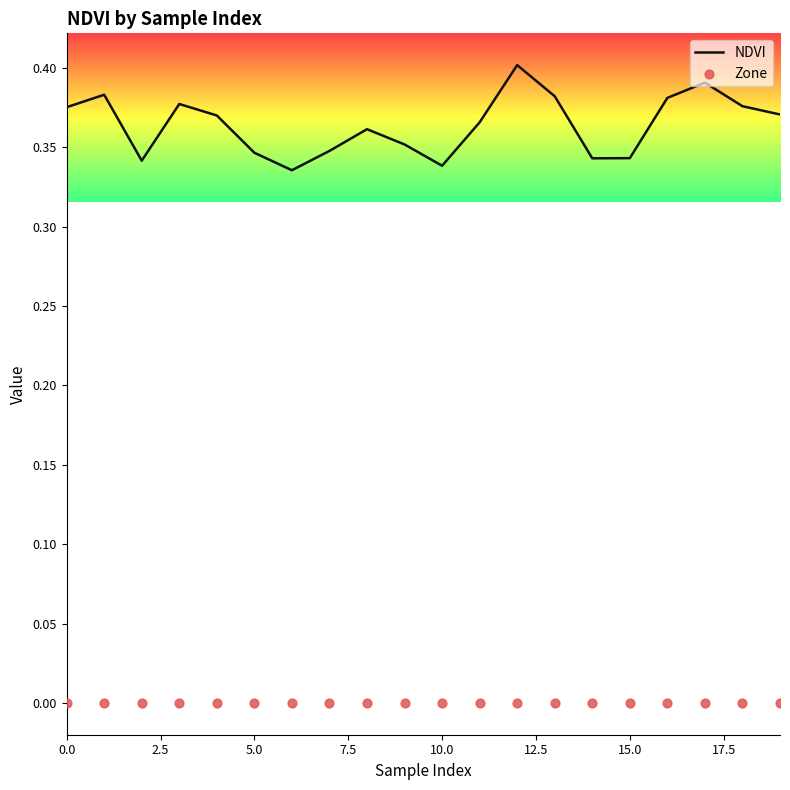

Which series has the largest Y range (max minus min)?

NDVI